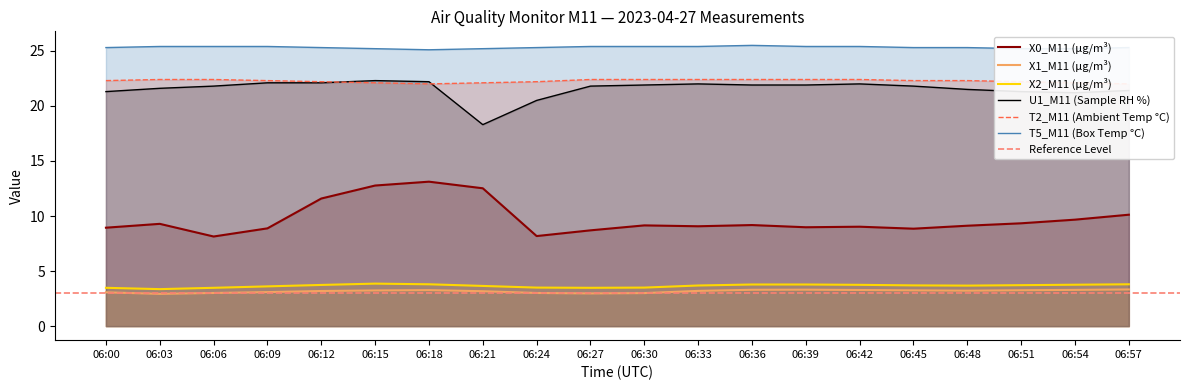

What is the minimum value for T2_M11 (Ambient Temp °C)?

22.0